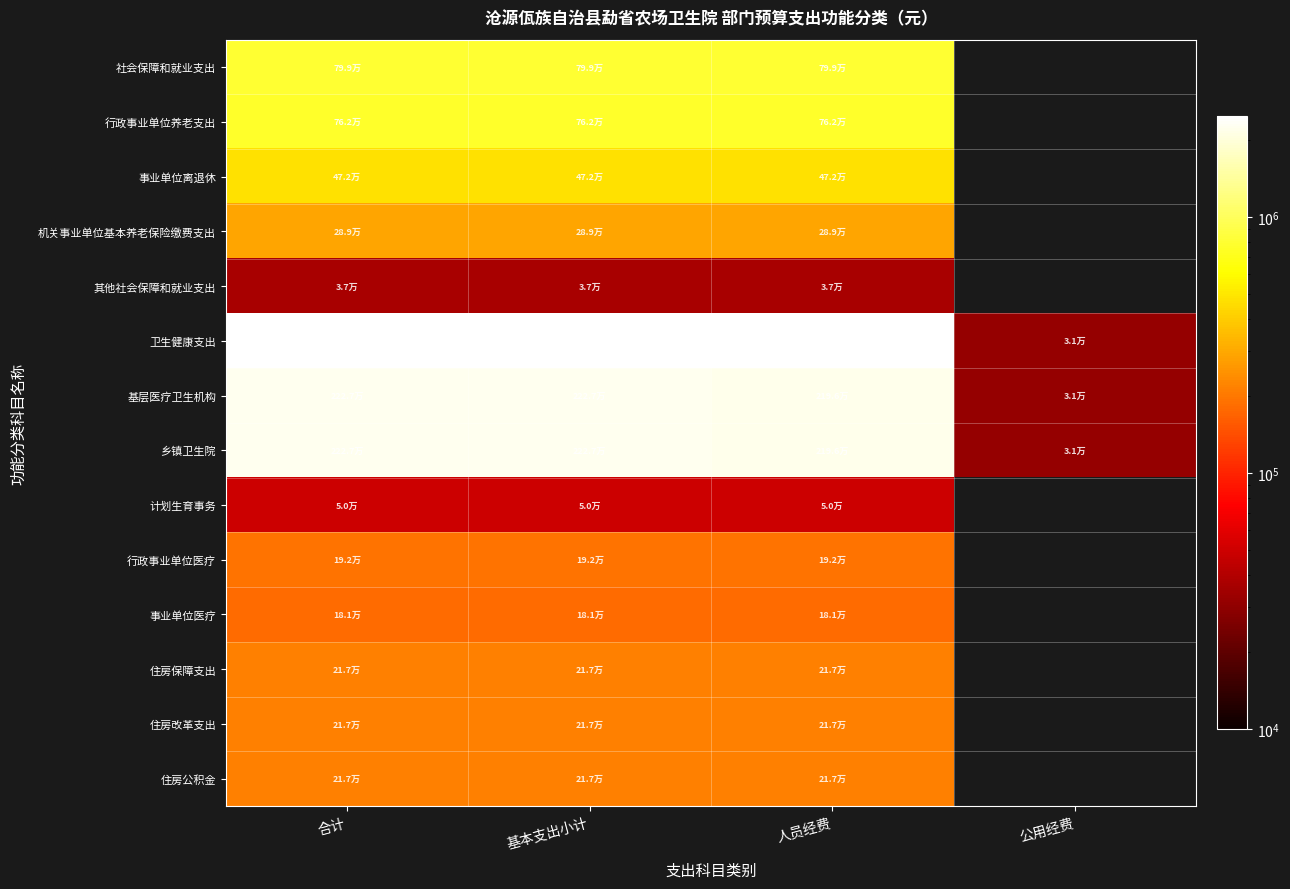

Which label corresponds to the largest value in the chart?

合计